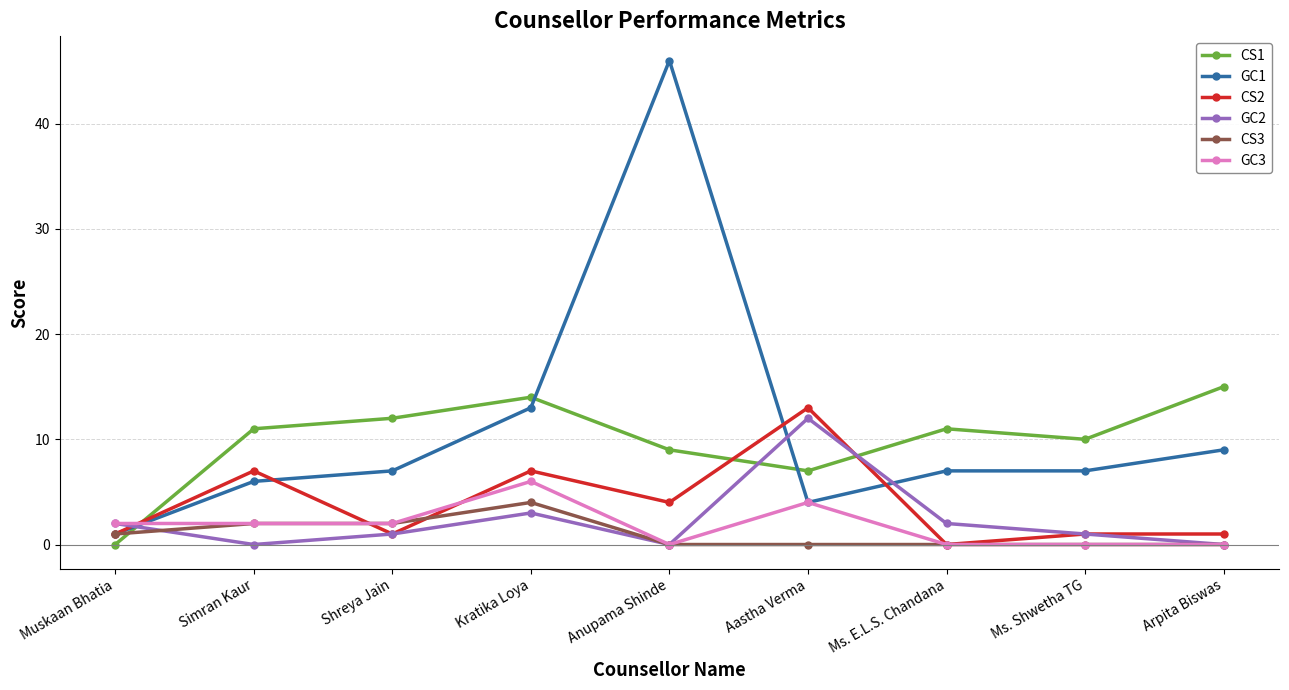

At which category is the sum across all series the highest?

Anupama Shinde